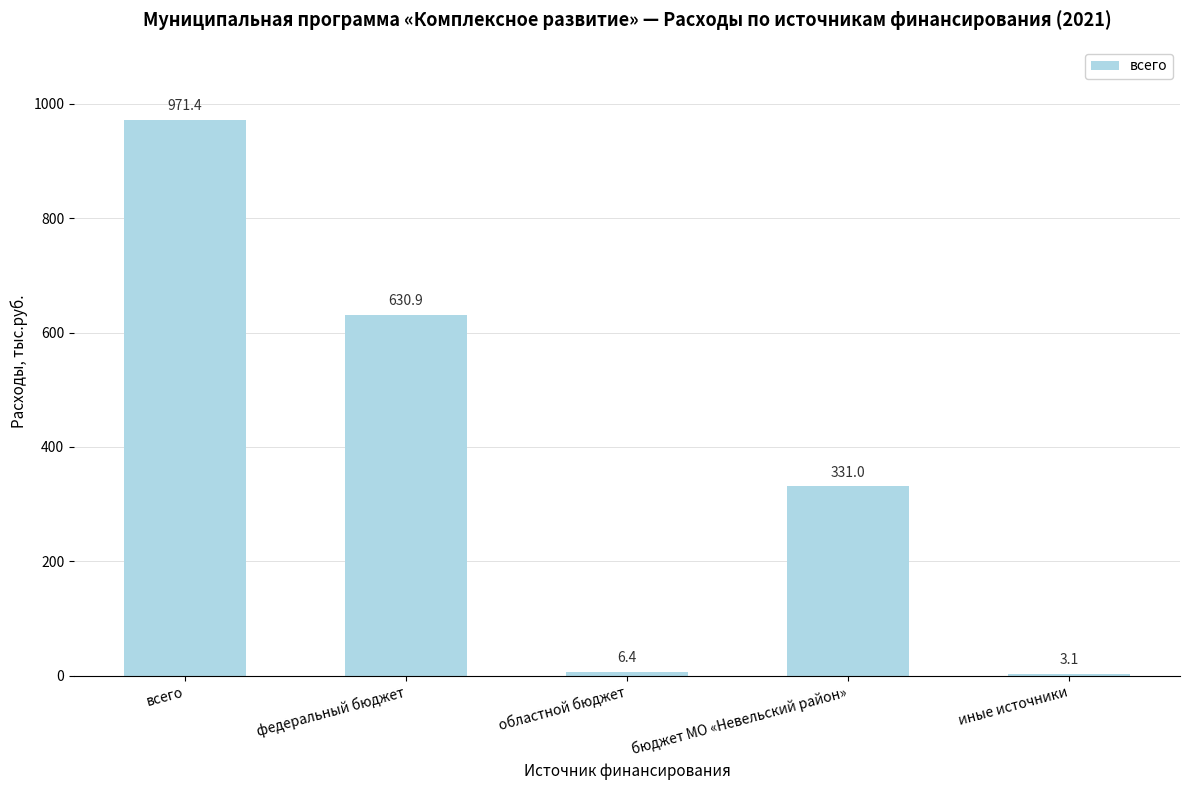

The value at иные источники is 3.1. True or false?

True